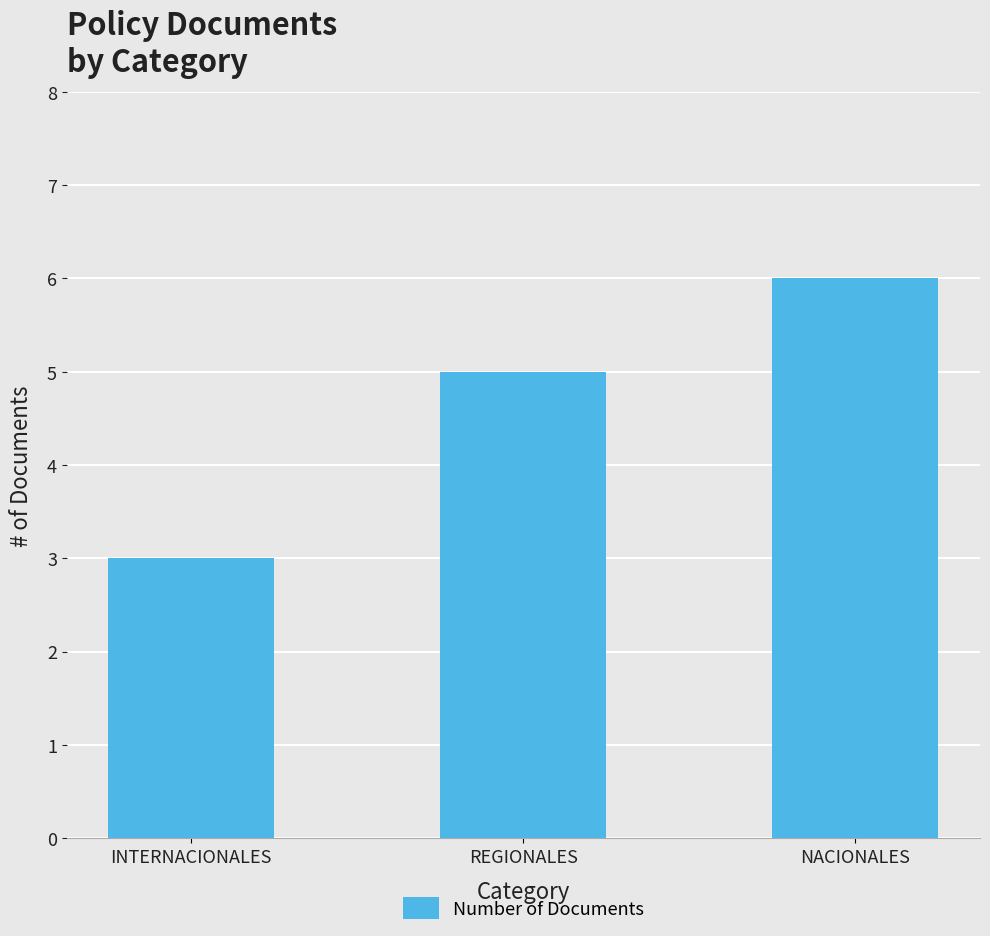

What position from the left is NACIONALES?

3